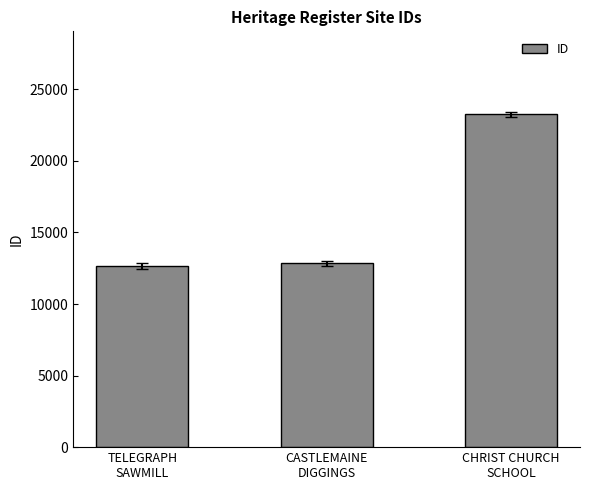

What position from the right is TELEGRAPH
SAWMILL?

3